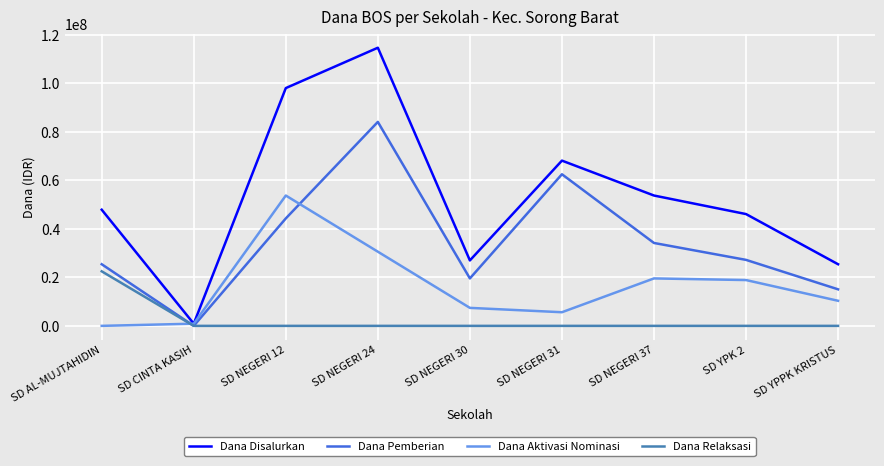

Reading left to right, list all the values displayed in this chart.

Dana Disalurkan: 47925000	900000	98100000	114750000	27000000	68175000	53775000	46125000	25425000
Dana Pemberian: 25425000	0	44325000	84150000	19575000	62550000	34200000	27225000	15075000
Dana Aktivasi Nominasi: 0	900000	53775000	30600000	7425000	5625000	19575000	18900000	10350000
Dana Relaksasi: 22500000	0	0	0	0	0	0	0	0